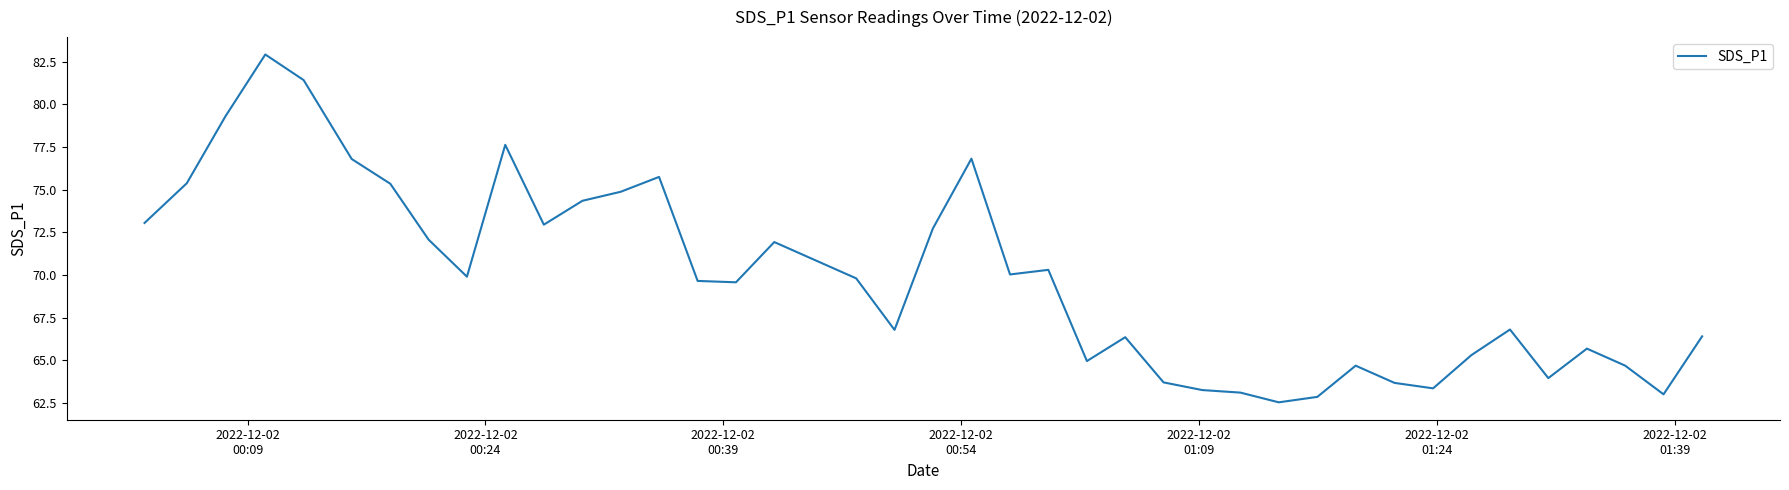

What is the minimum value shown in the chart?

62.5